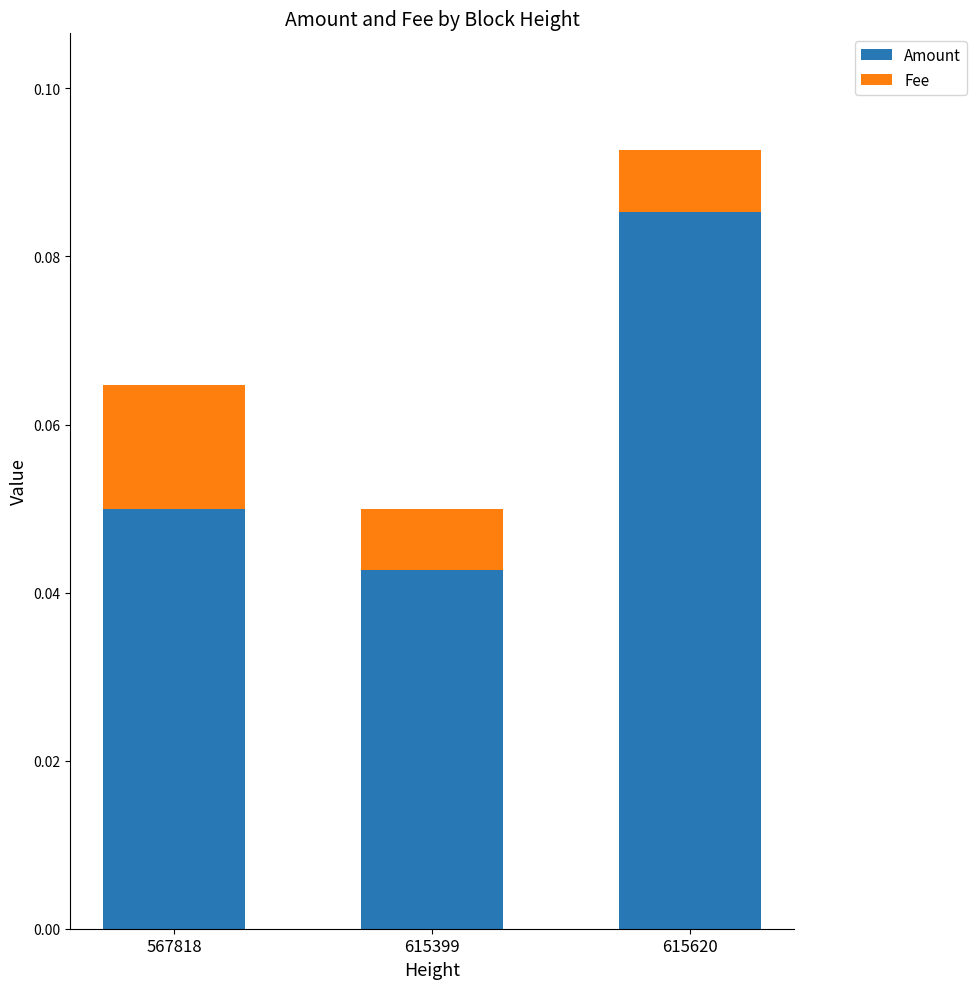

Which category has the lowest value in the Amount series?

615399